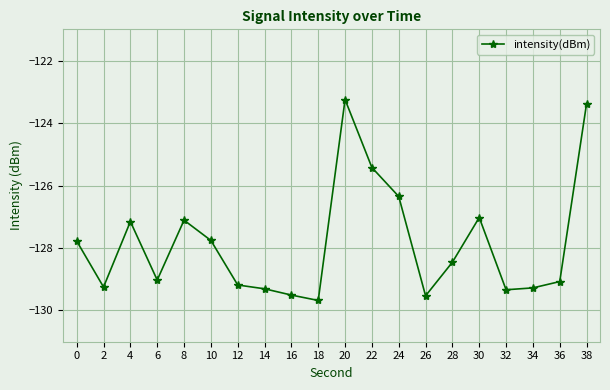

How many points are higher than both their immediate neighbors (excluding endpoints)?

4